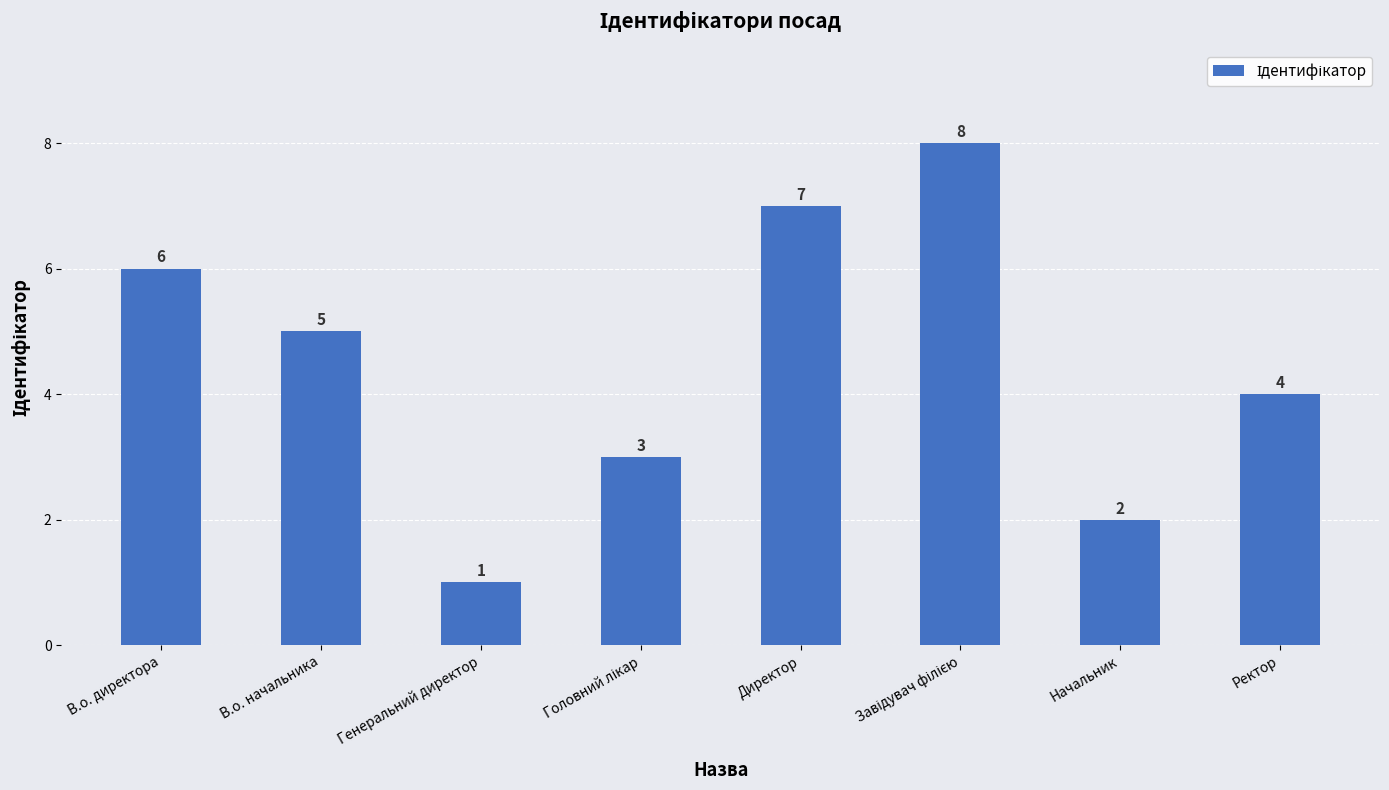

Between В.о. начальника and Директор, which is larger?

Директор